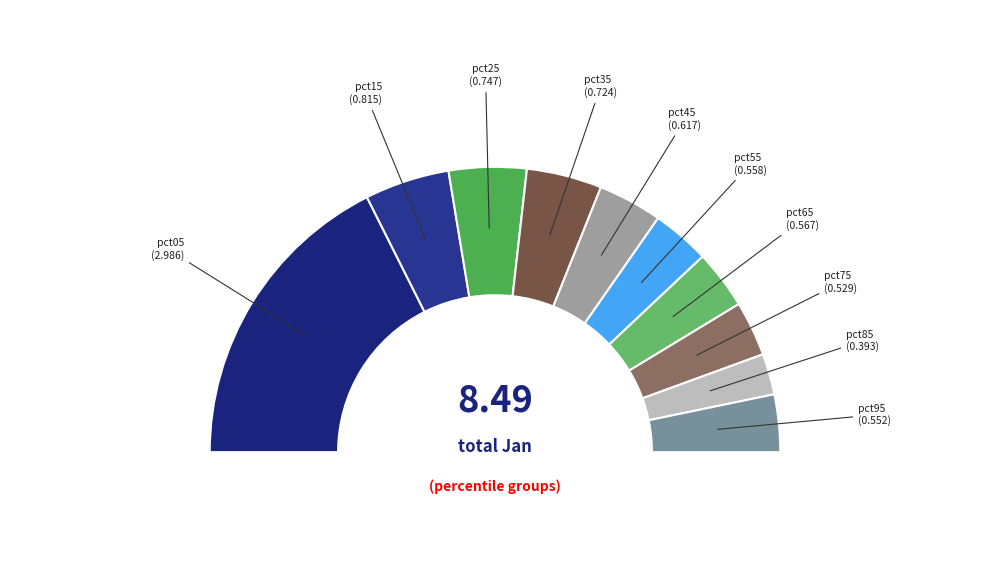

To the nearest percent, what is the difference between the pct35 and pct05 slice percentages?

27%